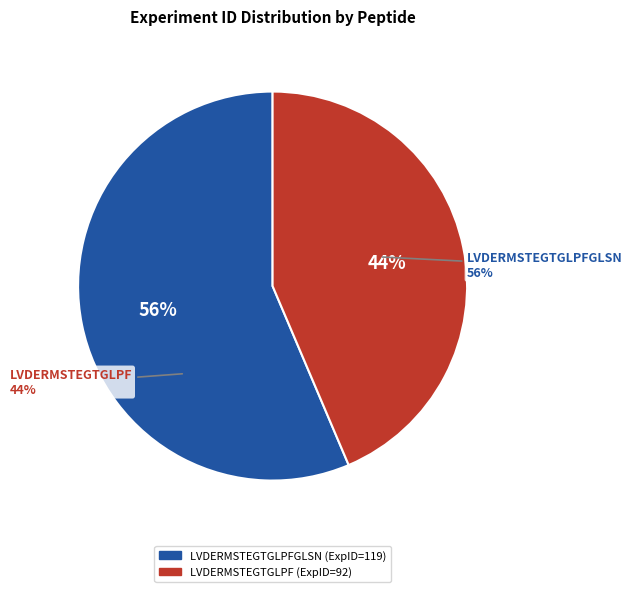

How much of the chart is everything except LVDERMSTEGTGLPF?

56.4%